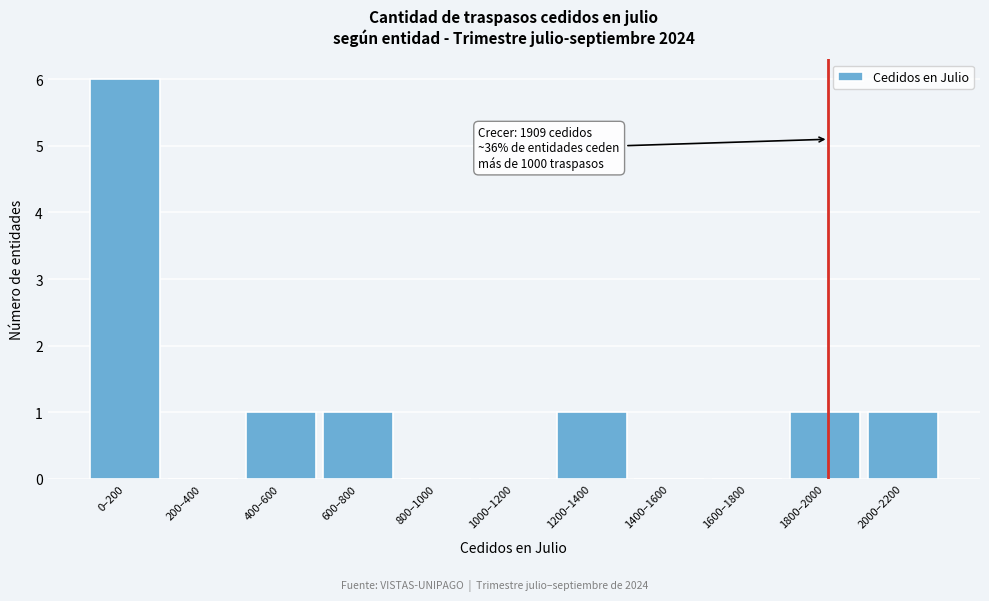

Reading left to right, extract all data points from this chart.

0–200=6	200–400=0	400–600=1	600–800=1	800–1000=0	1000–1200=0	1200–1400=1	1400–1600=0	1600–1800=0	1800–2000=1	2000–2200=1